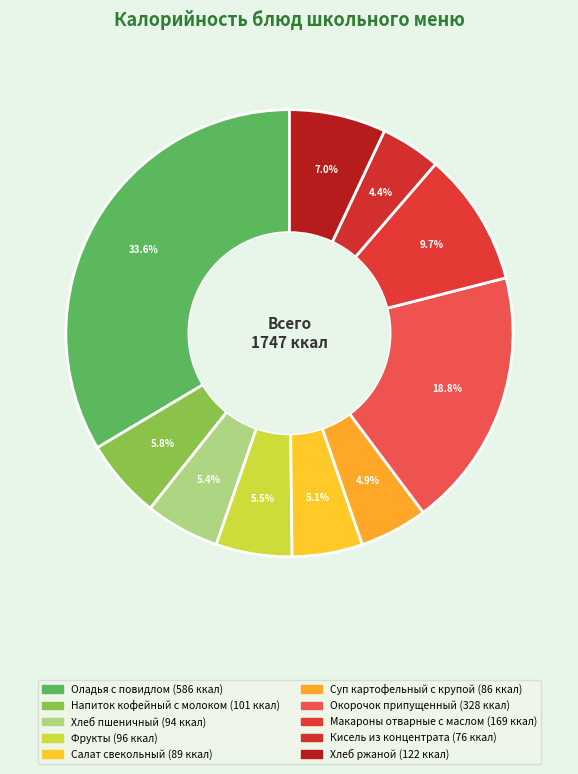

Is Окорочок припущенный the majority of the pie?

No